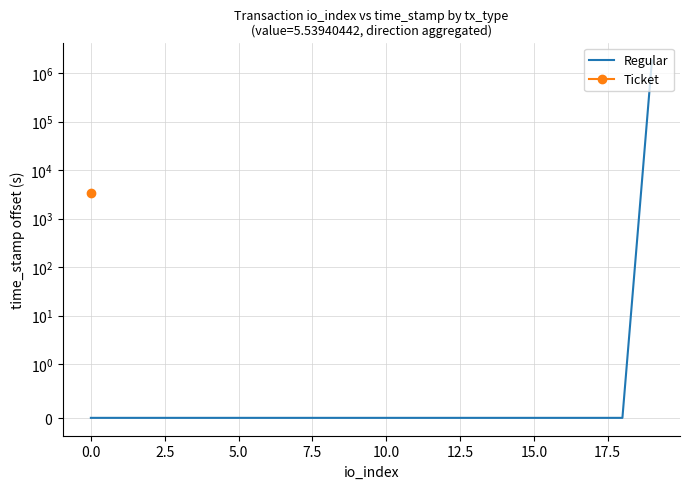

True or false: the data has more than 0 interior local peaks.

False